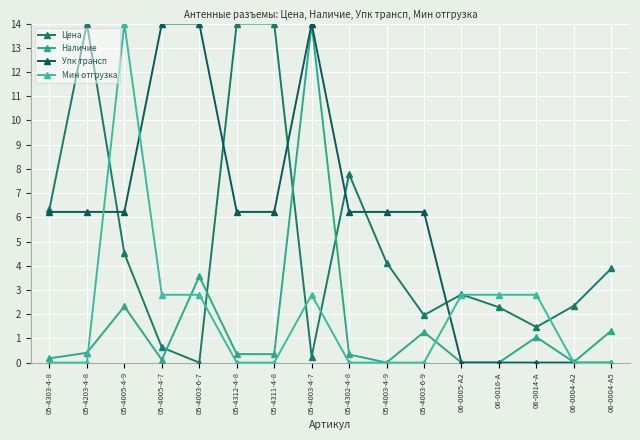

Rank the series by their maximum value, from lowest to highest.

Цена, Наличие, Упк трансп, Мин отгрузка